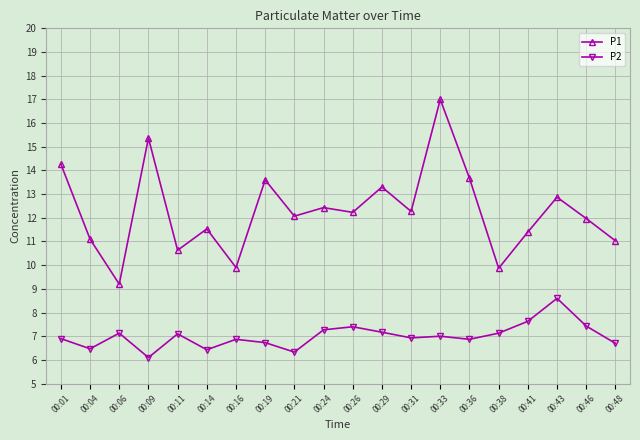

True or false: P1 and P2 cross at least once.

False